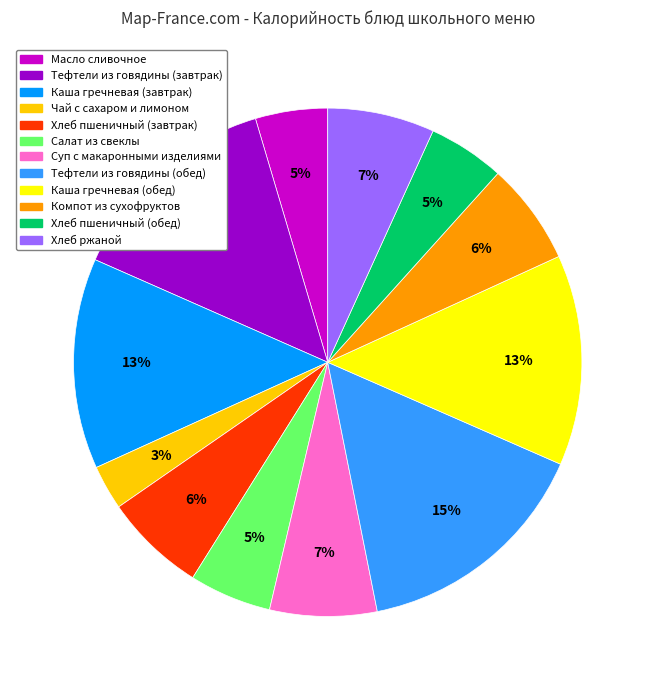

Is there any slice that represents more than half of the pie?

No